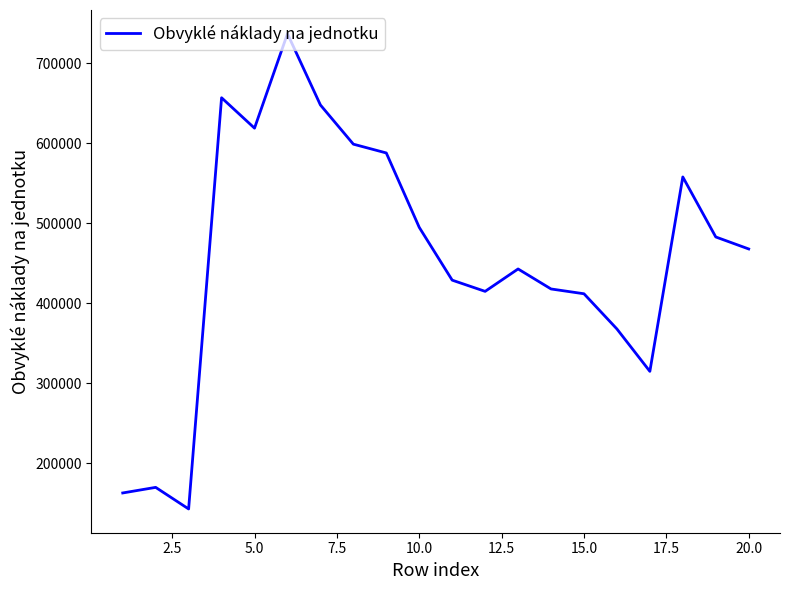

Reading right to left, extract all data points from this chart.

468000	483000	558000	315000	368000	412000	418000	443000	415000	429000	495000	588000	599000	648000	737000	619000	657000	143000	170000	163000